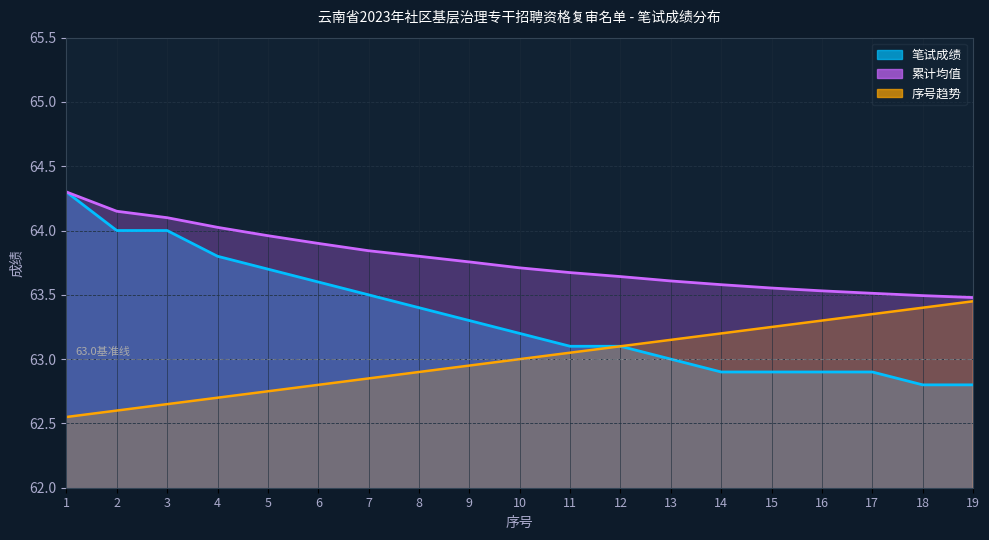

What is the spread (max minus min) of values at 3?

1.4